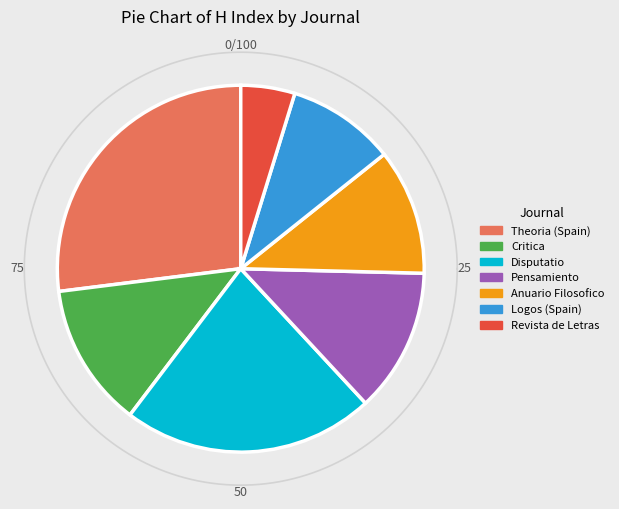

To the nearest percent, what is the combined percentage of Pensamiento and Disputatio?

35%